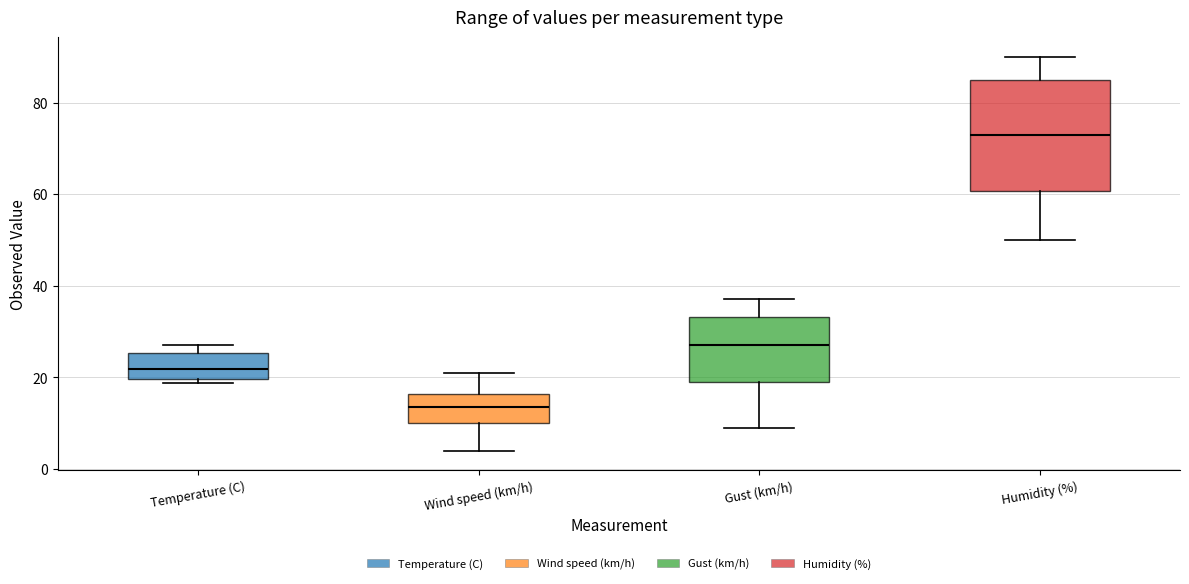

Reading left to right, transcribe this box plot: for each box, give where its median line is, the range the box spans, and where its two whiskers end, as read against the y-axis. The values are not printed on the chart, so give them approximately, as read against the axis.

Temperature (C): median 22, box 20 to 26, whiskers 18 to 28
Wind speed (km/h): median 14, box 10 to 16, whiskers 4 to 22
Gust (km/h): median 28, box 20 to 34, whiskers 10 to 38
Humidity (%): median 74, box 60 to 86, whiskers 50 to 90